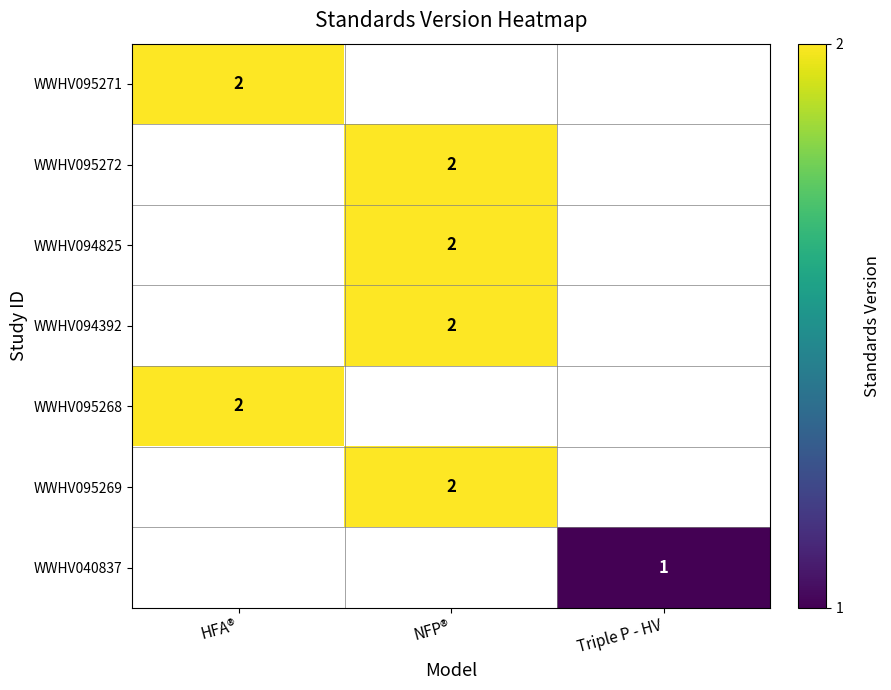

How many series are shown in this chart?

7